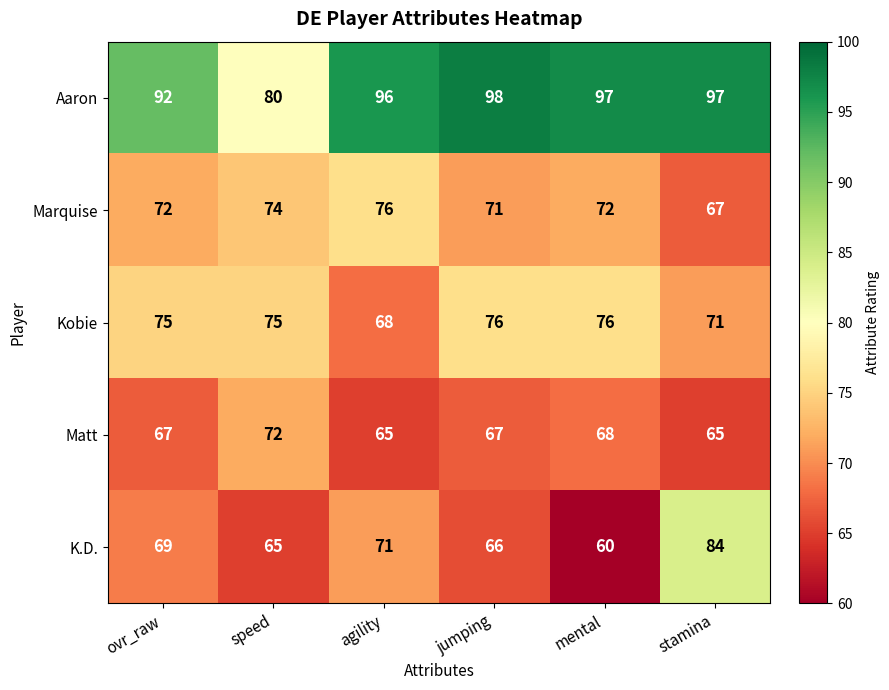

Rank the series at speed from highest to lowest value.

Aaron, Kobie, Marquise, Matt, K.D.